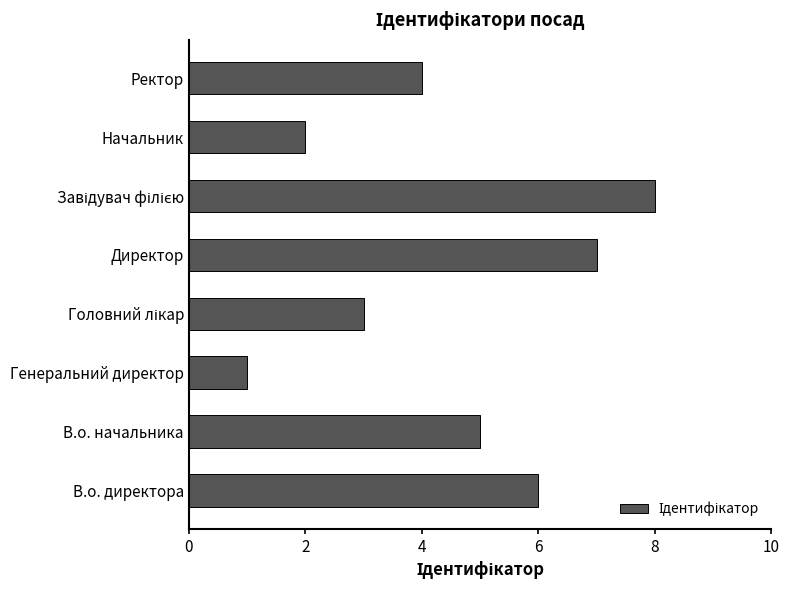

What is the difference between the maximum and minimum values?

7